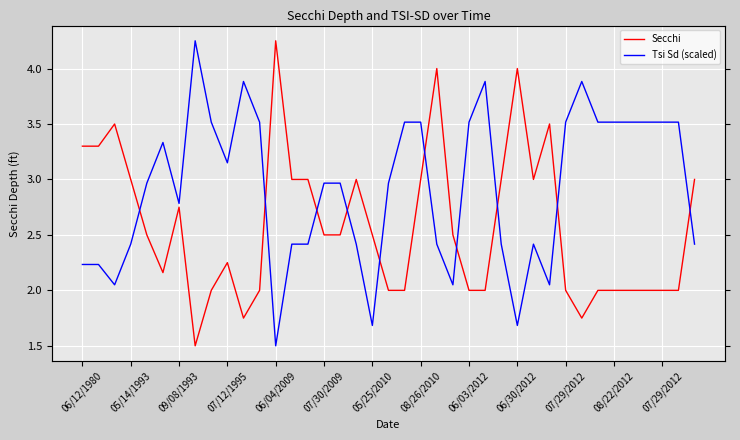

Between 06/03/2012 and 07/29/2012, which is larger?

06/03/2012